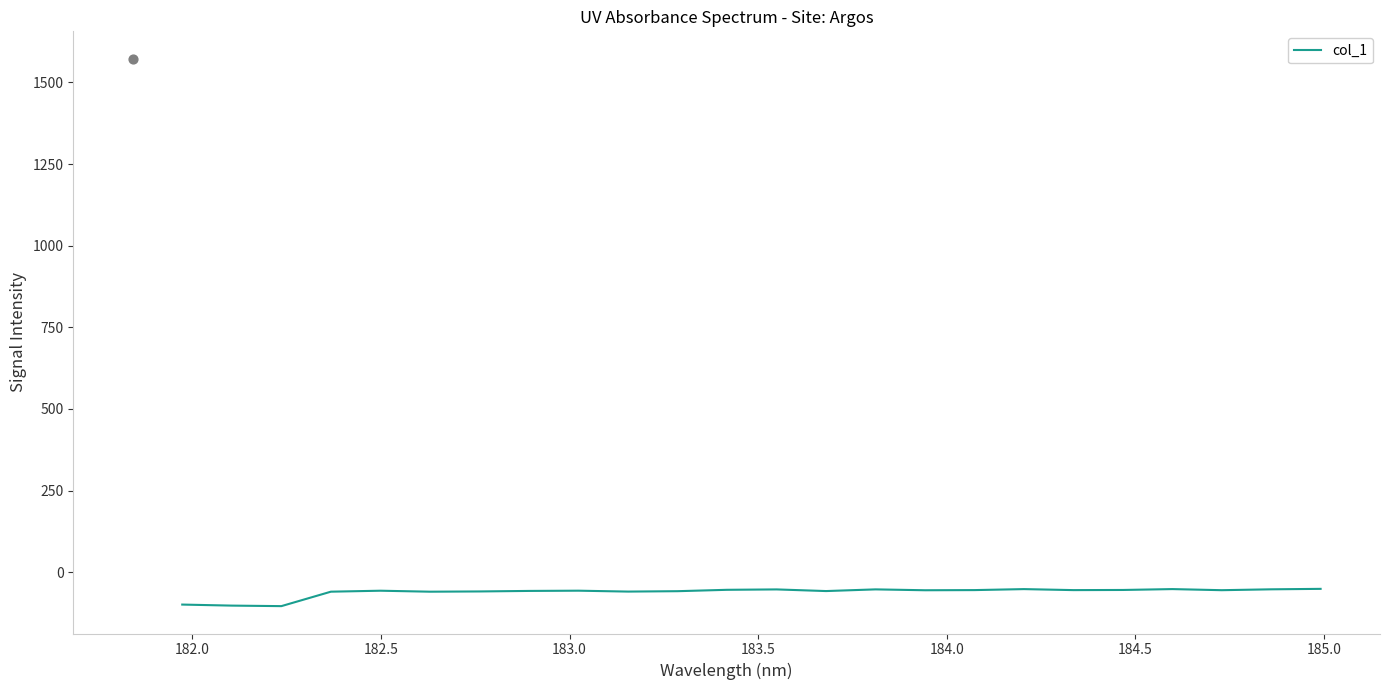

What is the lowest value of the col_1 series?

-104.0